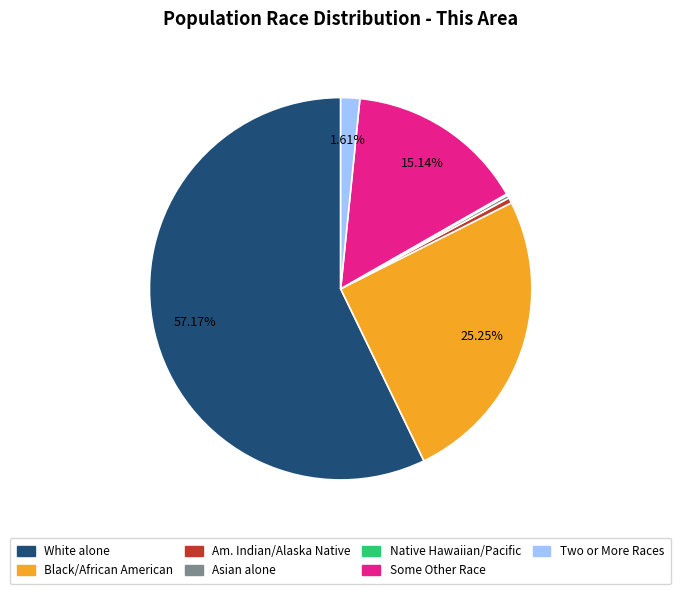

Is there any slice that represents more than half of the pie?

Yes